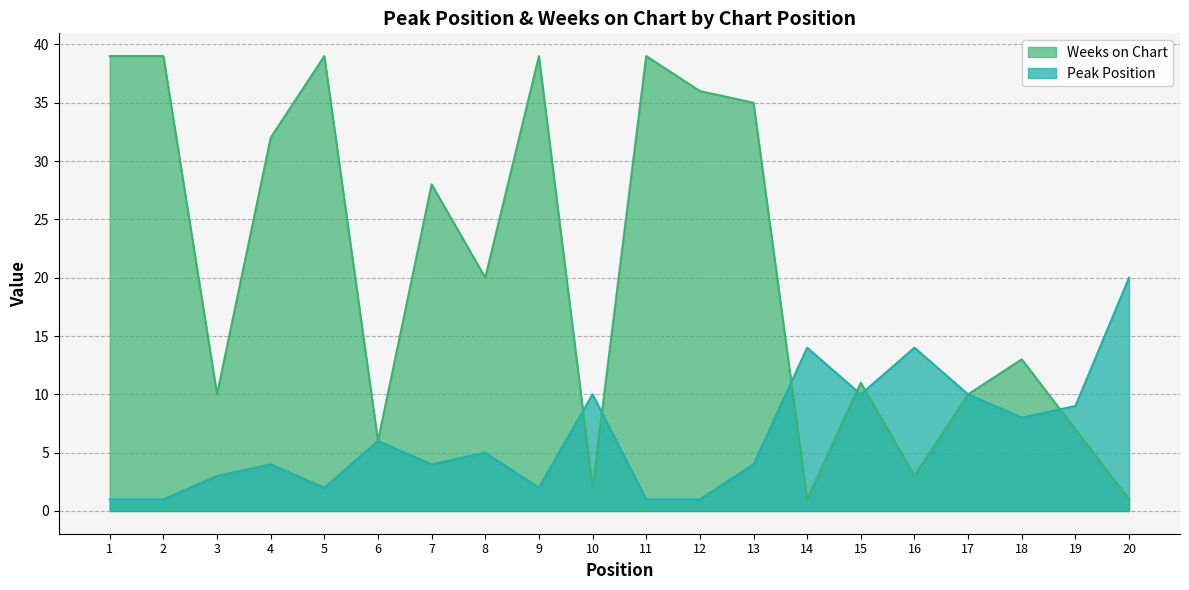

Which series changed the most between 6 and 15?

Weeks on Chart